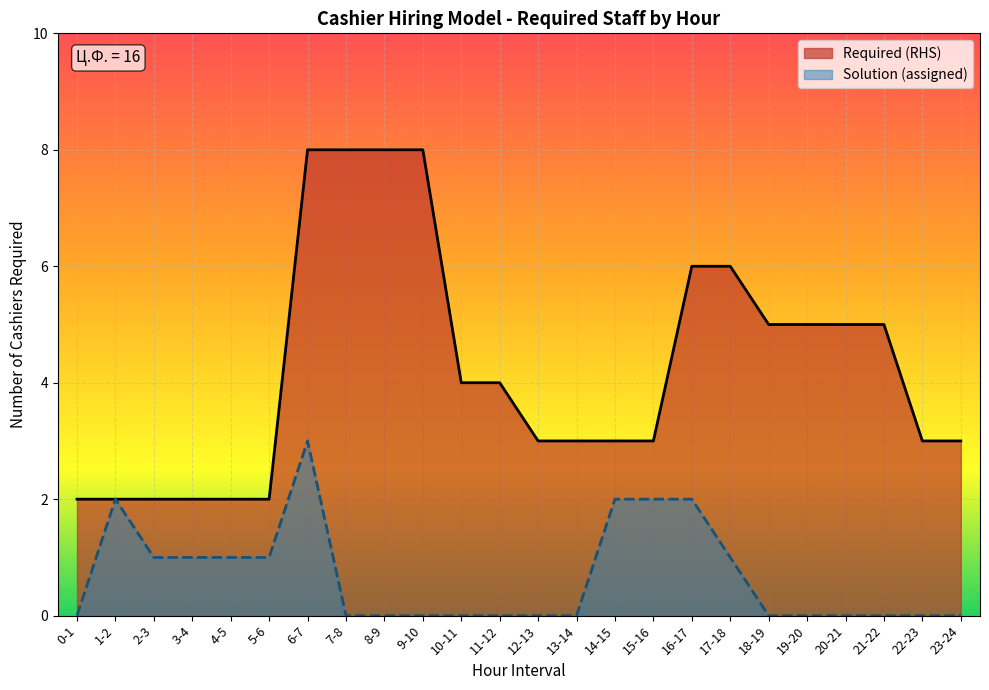

True or false: the data shows 2 at 2-3.

True